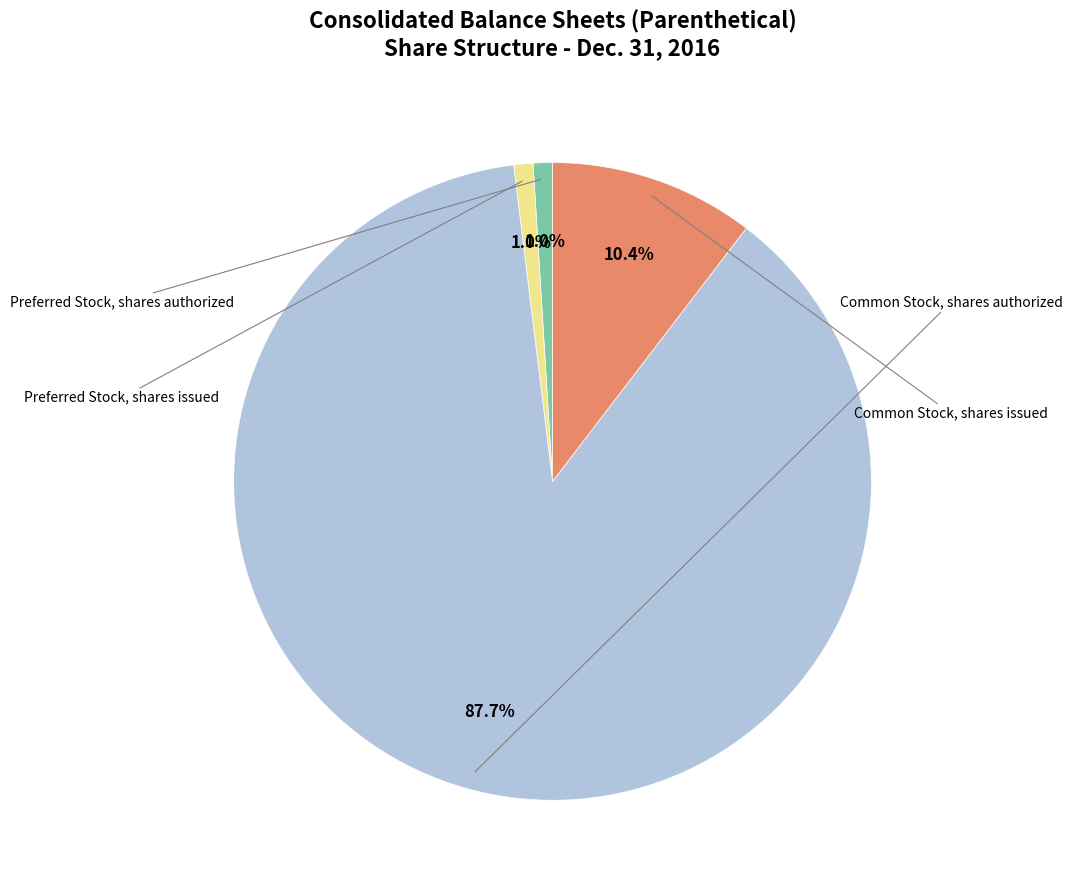

Is there a majority slice in this chart?

Yes